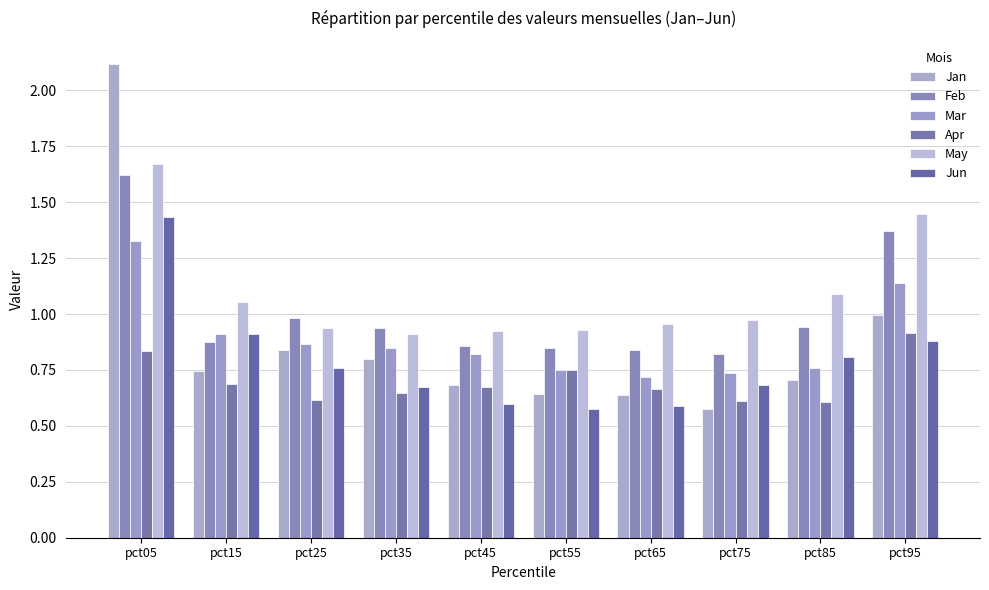

How many groups of bars are there?

10